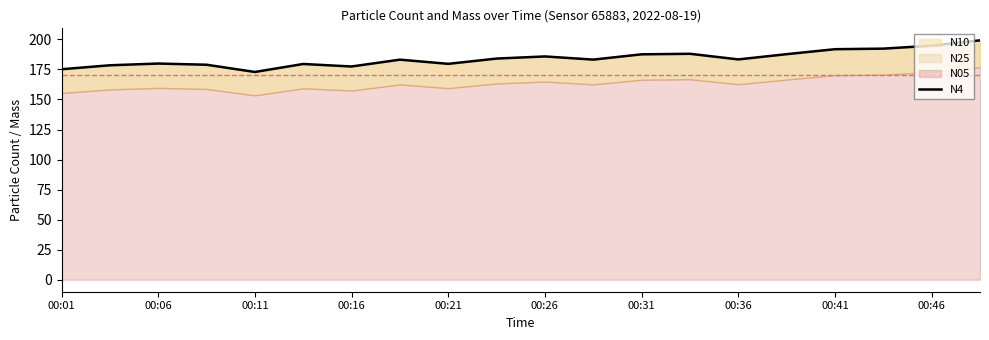

What is the value of the 16th point from the left?

187.7